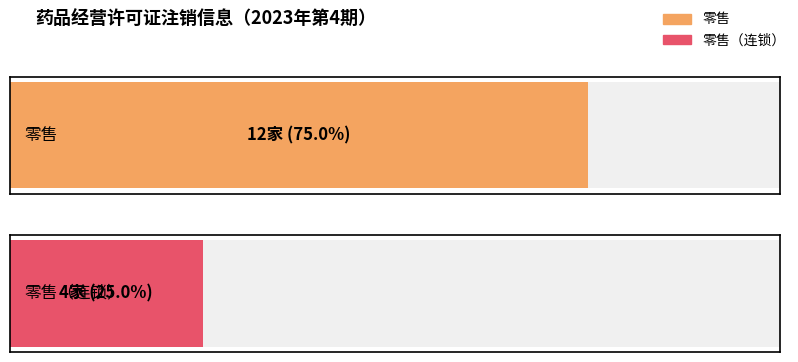

What is the value of the 1st bar from the left?

12